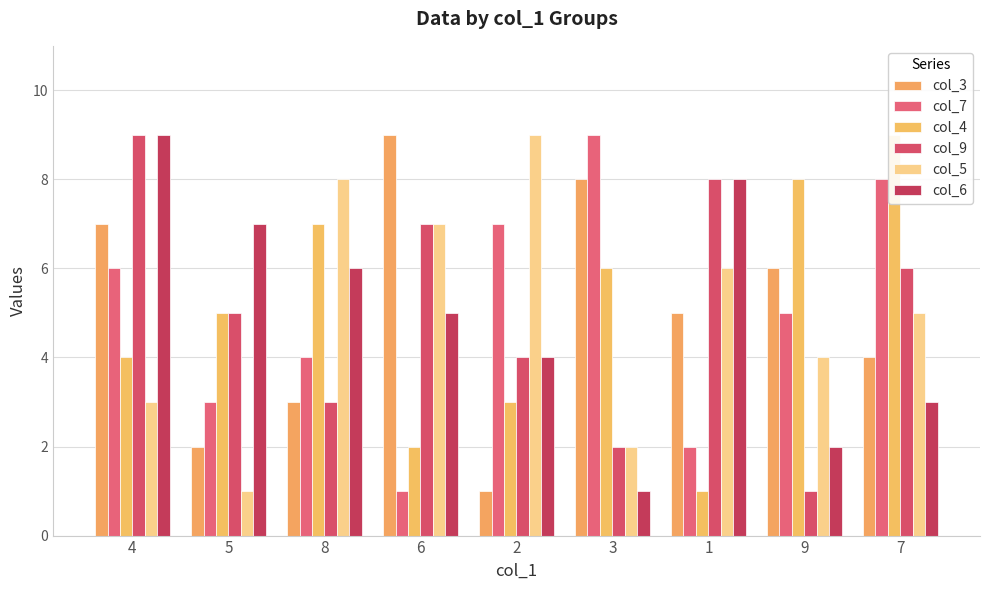

What is the label of the 3rd bar from the right?

1